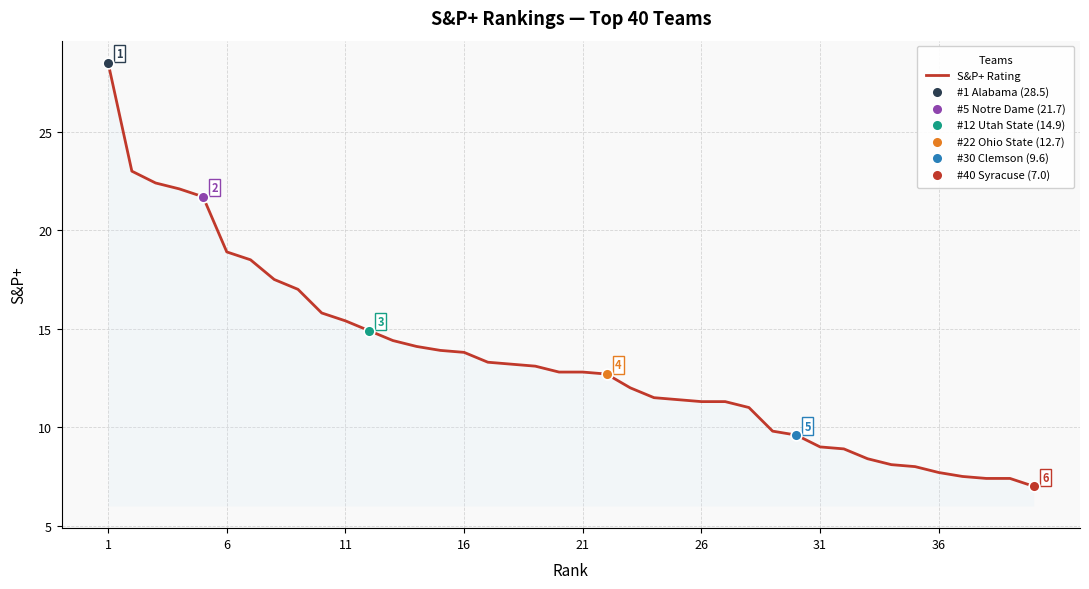

What is the difference between the maximum and minimum values?

21.5